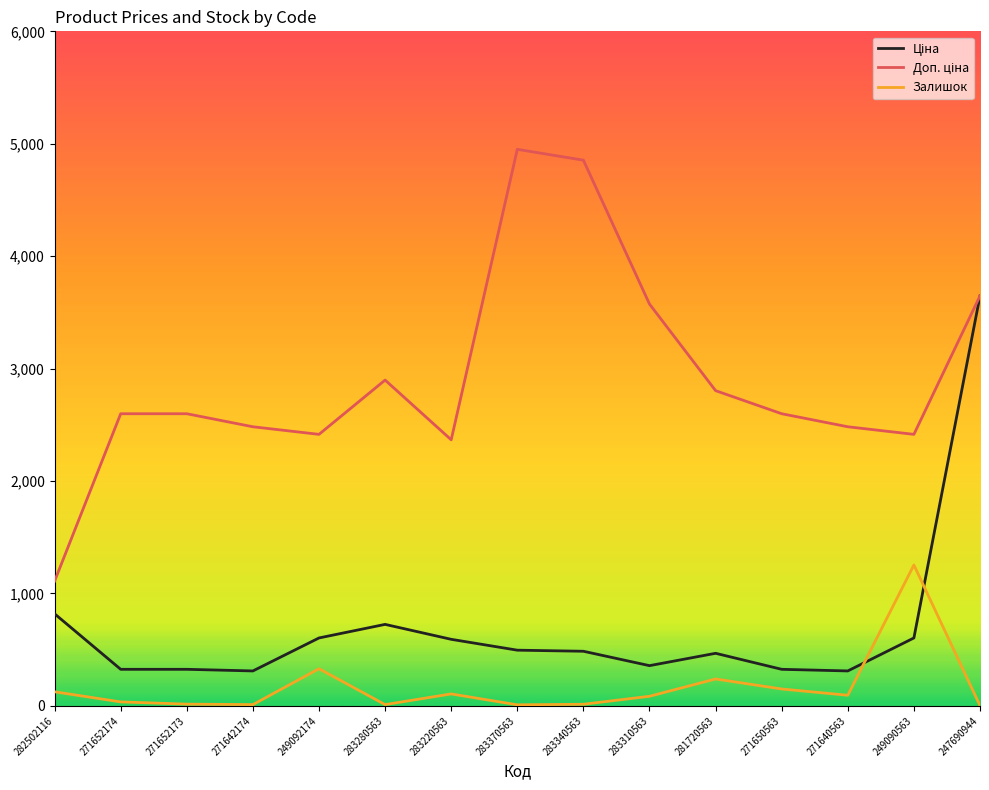

At which category is the sum across all series the highest?

247690944